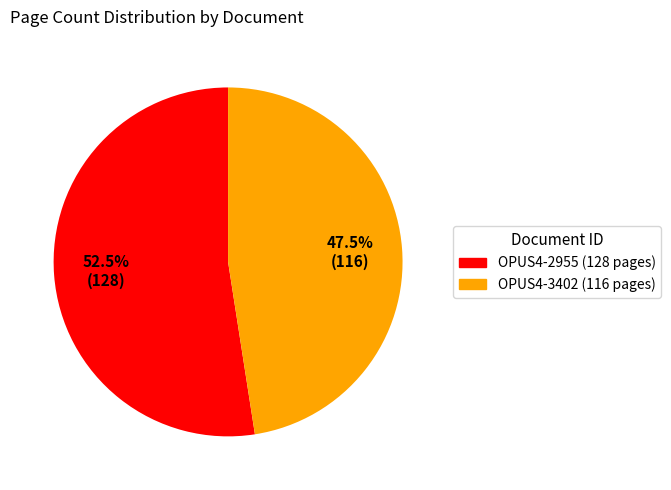

To the nearest percent, what is the combined percentage of OPUS4-3402 and OPUS4-2955?

100%